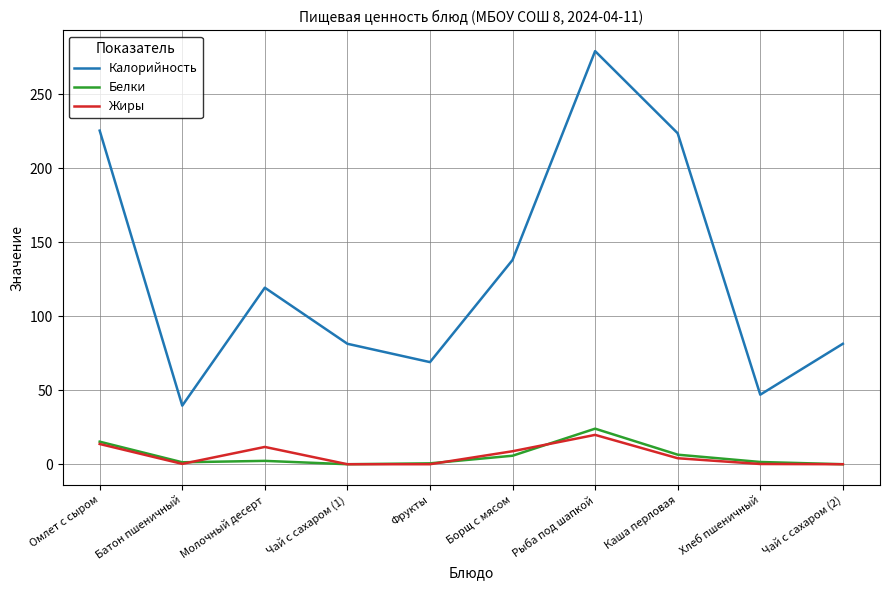

True or false: Калорийность and Белки intersect in this chart.

False